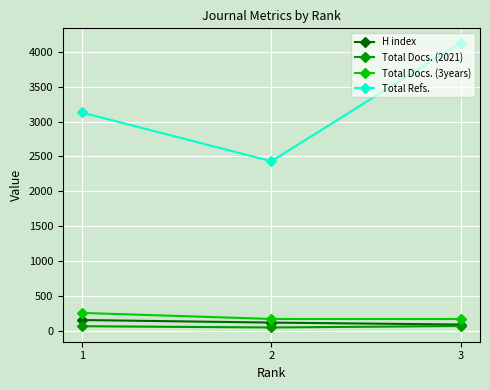

Between 1 and 2, which series saw the biggest shift?

Total Refs.